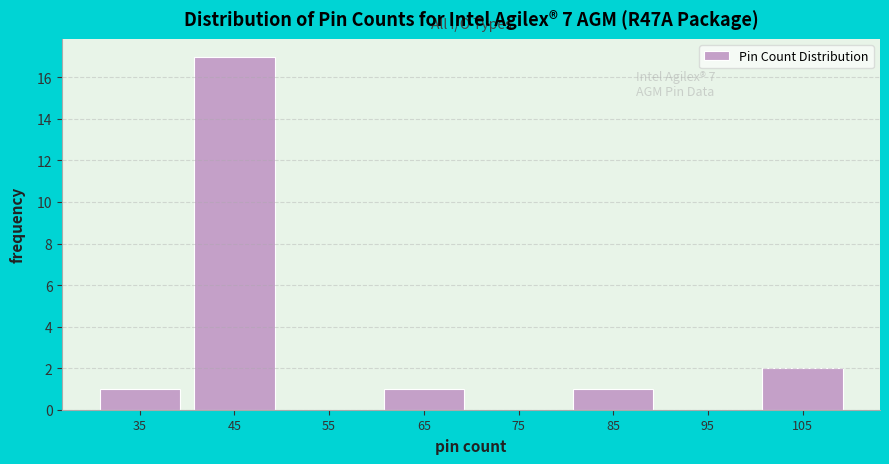

Which range on the x-axis has the tallest bar?

40 to 50